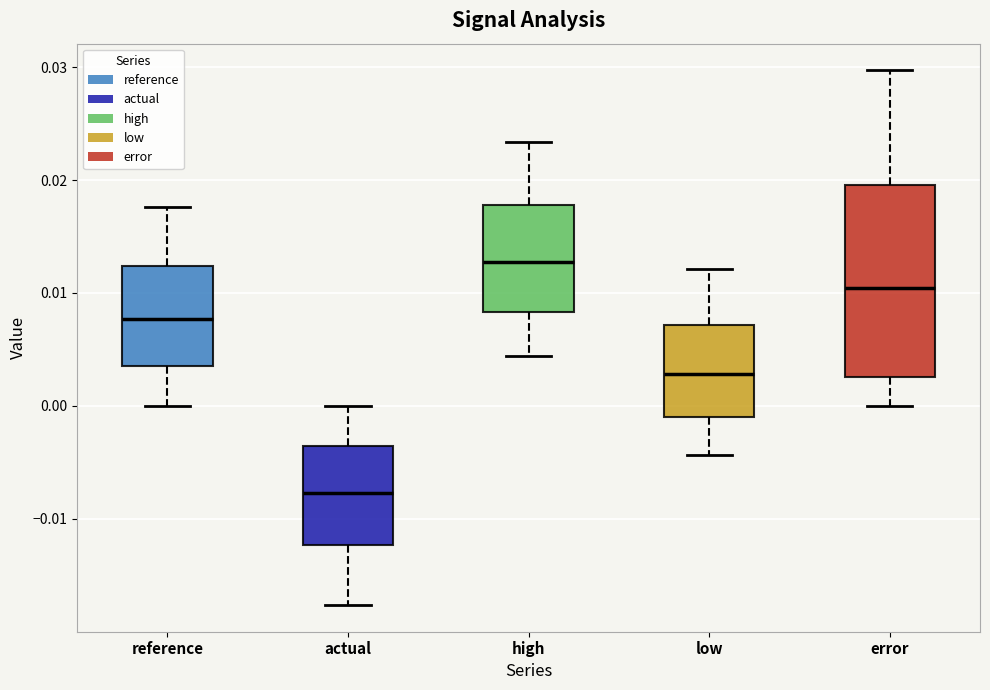

Reading left to right, transcribe this box plot: for each box, give where its median line is, the range the box spans, and where its two whiskers end, as read against the y-axis. The values are not printed on the chart, so give them approximately, as read against the axis.

reference: median 0.008, box 0.004 to 0.012, whiskers 0.000 to 0.018
actual: median -0.008, box -0.012 to -0.004, whiskers -0.018 to 0.000
high: median 0.013, box 0.008 to 0.018, whiskers 0.004 to 0.023
low: median 0.003, box -0.001 to 0.007, whiskers -0.004 to 0.012
error: median 0.010, box 0.003 to 0.020, whiskers 0.000 to 0.030